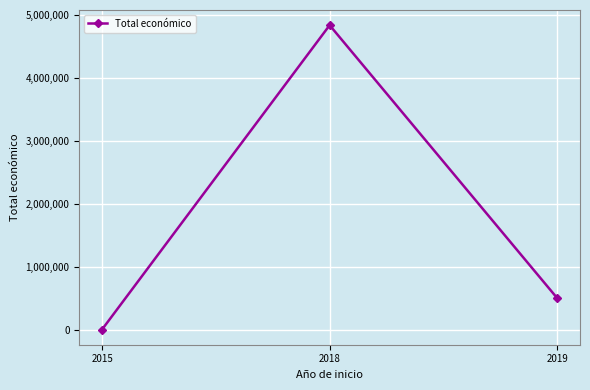

What is the difference between the maximum and minimum values?

4829158.5